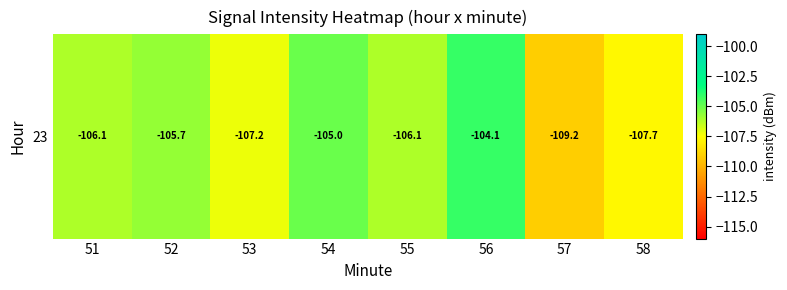

Rank the categories by value from lowest to highest.

57, 58, 53, 51, 55, 52, 54, 56